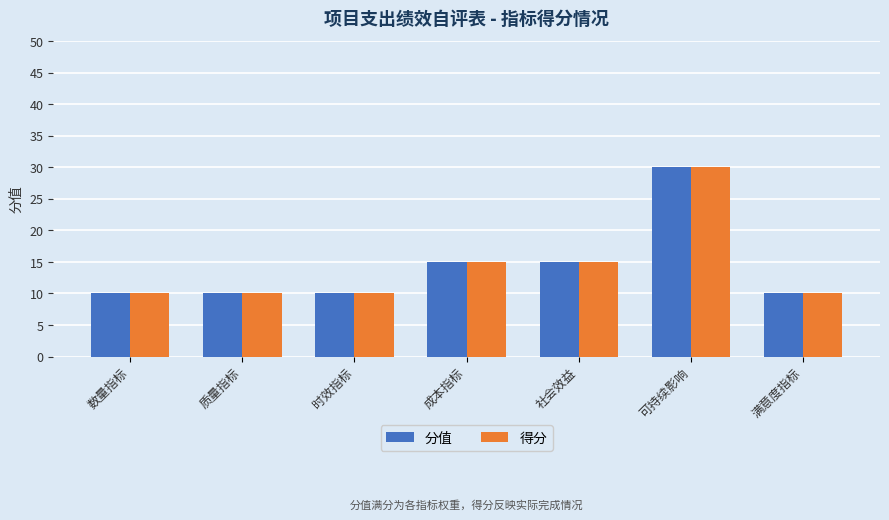

How many 分值 values are between 10 and 15?

6